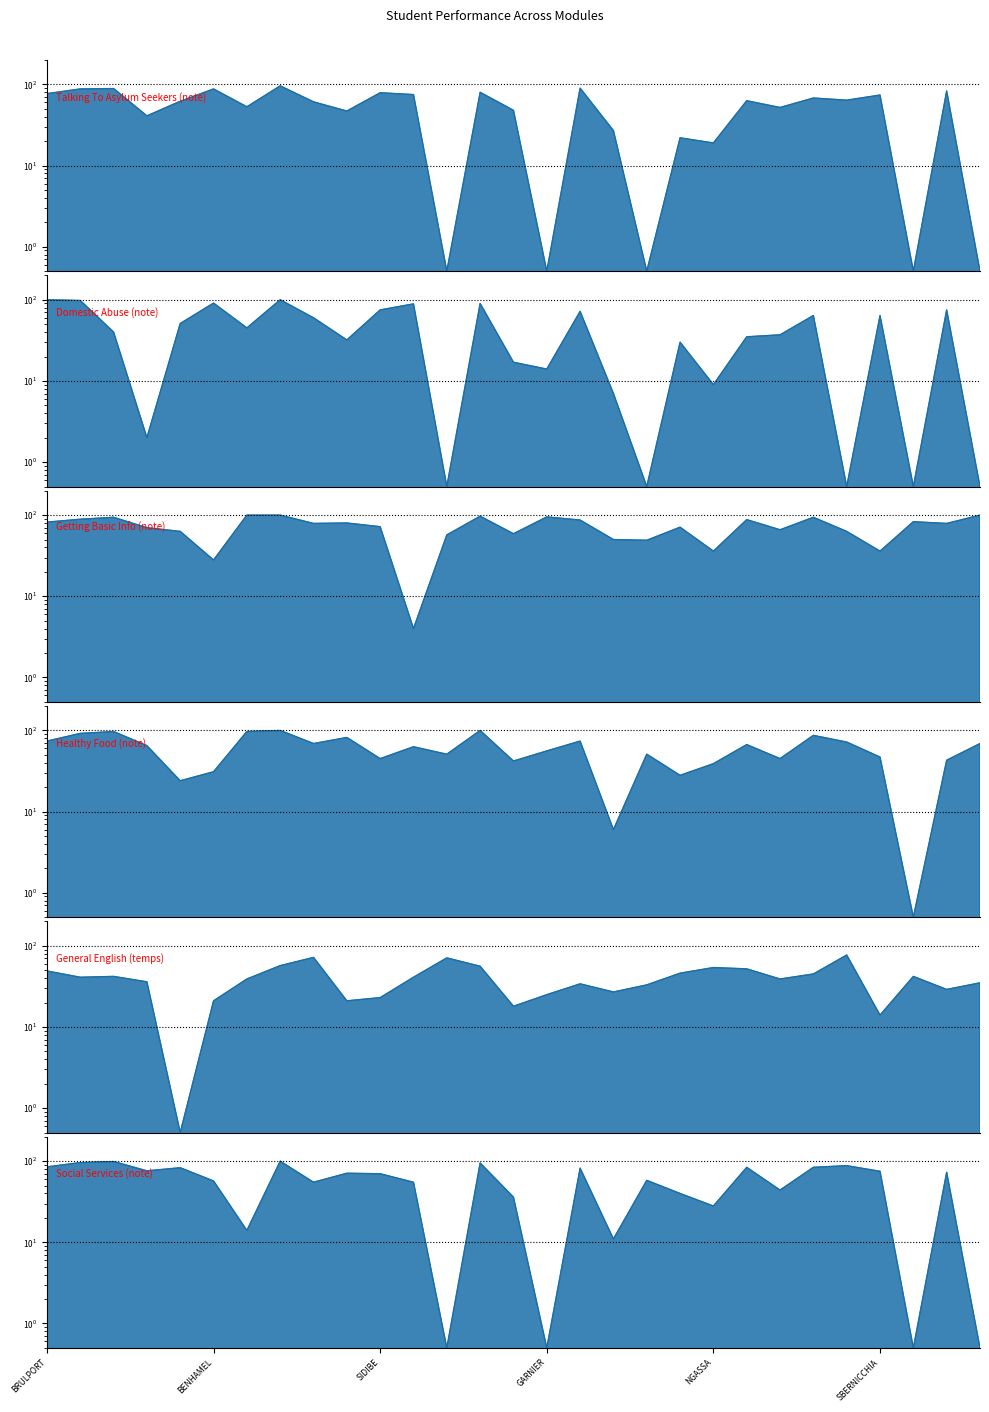

What is the value of the Social Services (note) point at the 14th from the left?

95.0